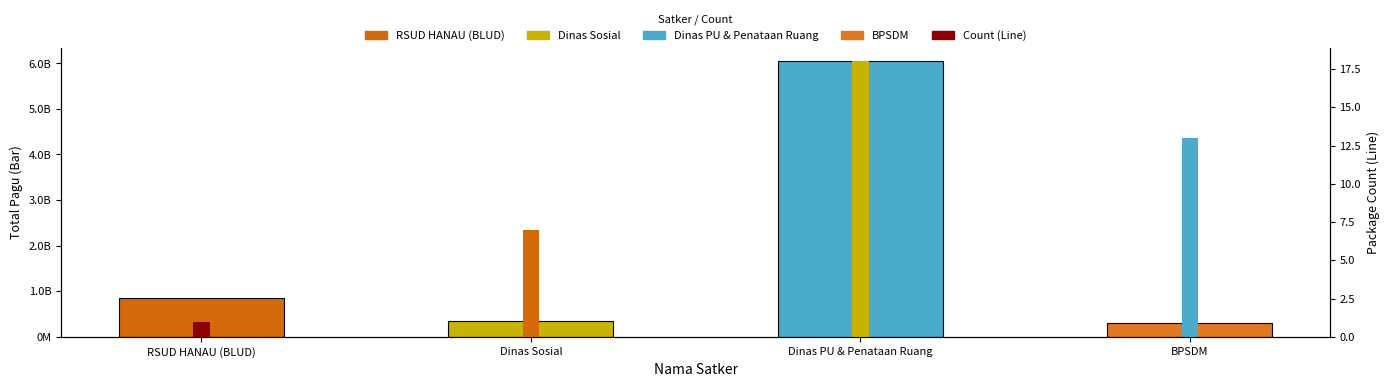

Reading left to right, transcribe all the data shown in this chart.

846300000	354878000	6042270000	303447080